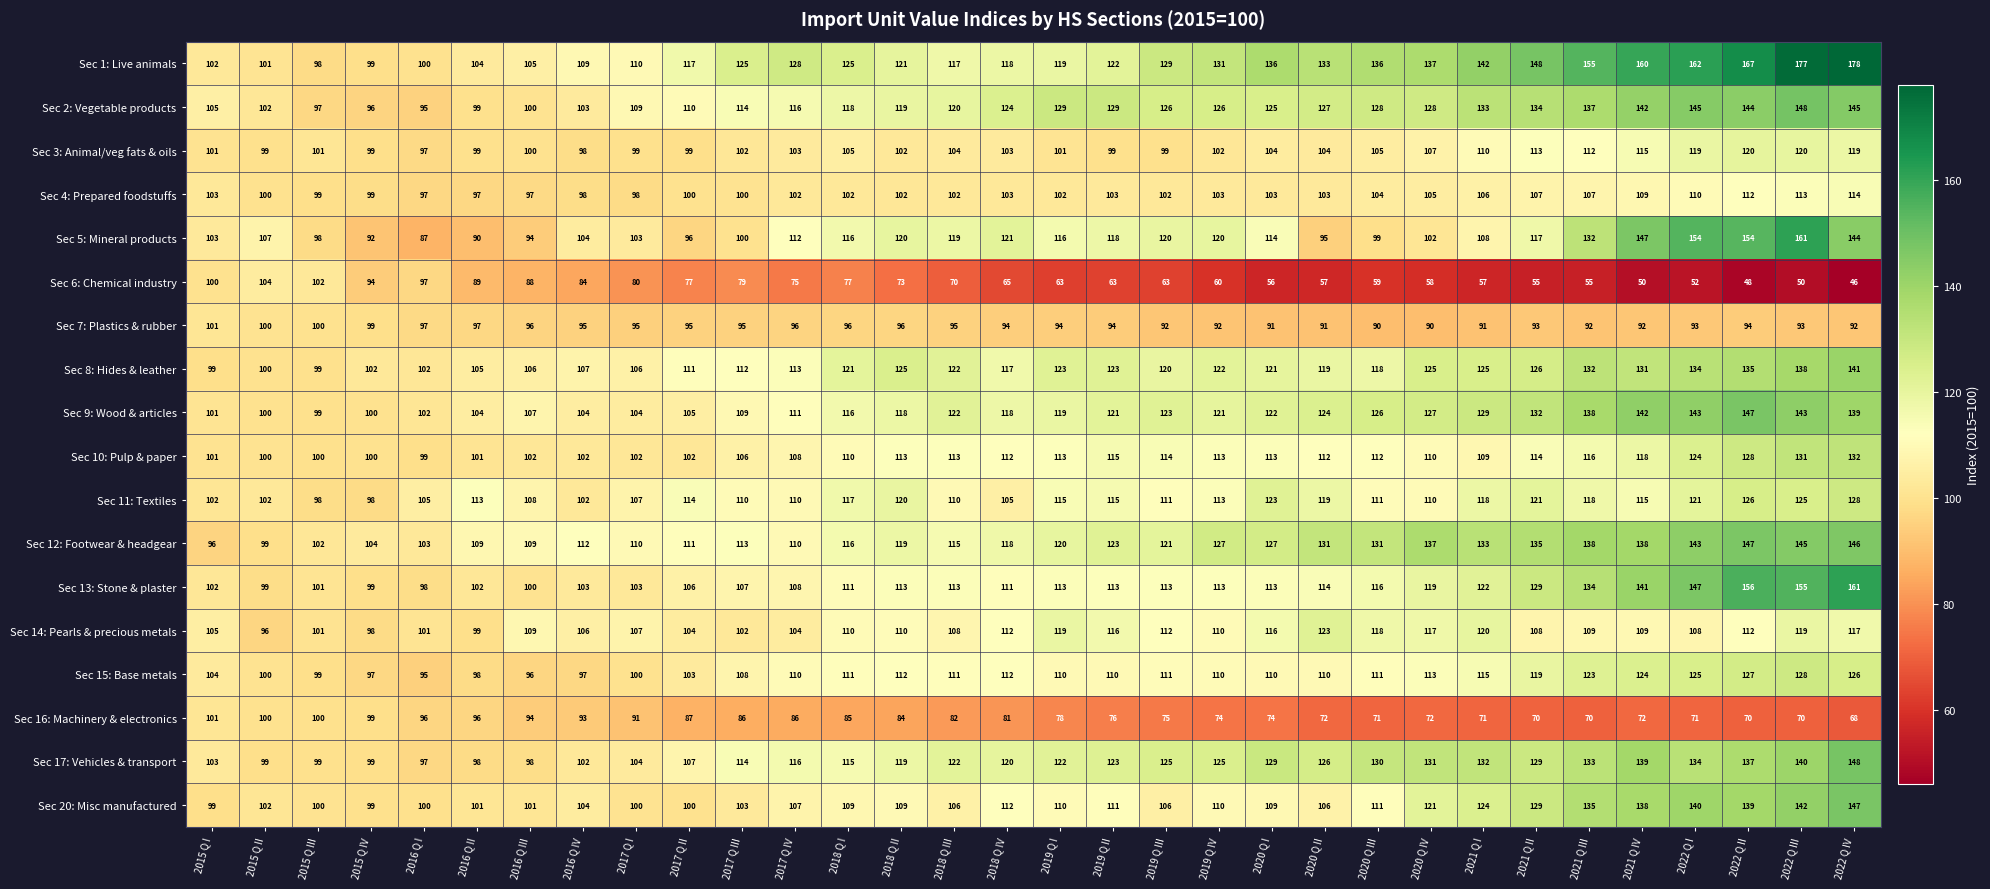

Where is Sec 6: Chemical industry nearest to the value 75?

2017 Q IV